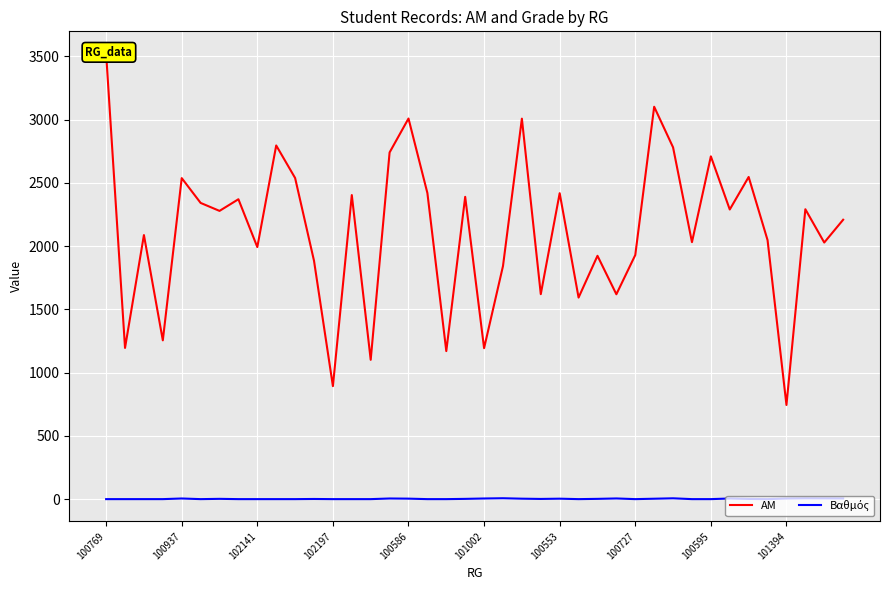

What value does the Βαθμός series have at 34?

1.5